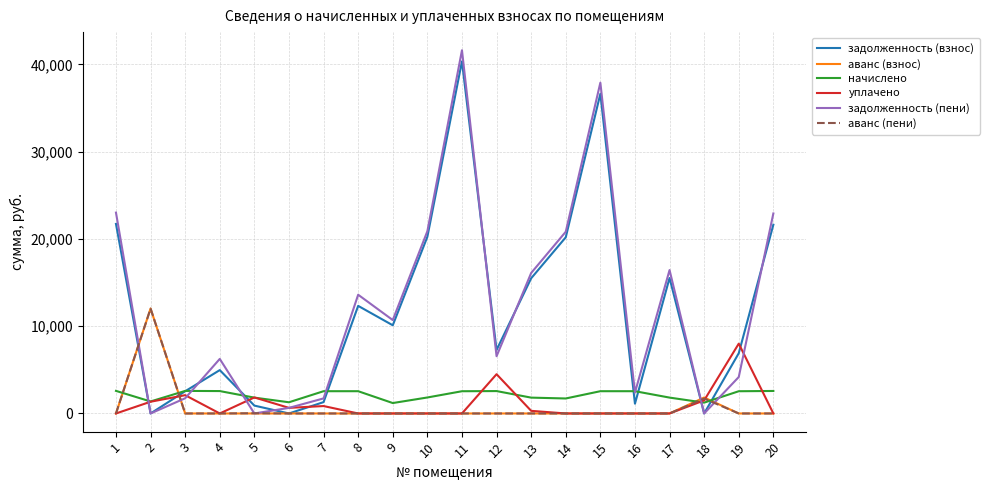

At which category is the sum across all series the highest?

11